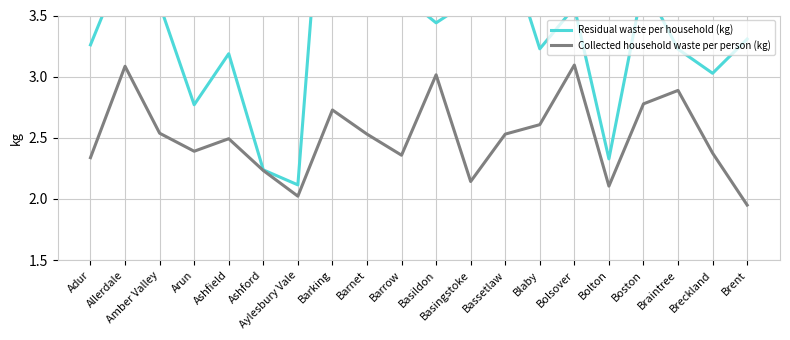

What are all the series names shown in the legend?

Residual waste per household (kg), Collected household waste per person (kg)